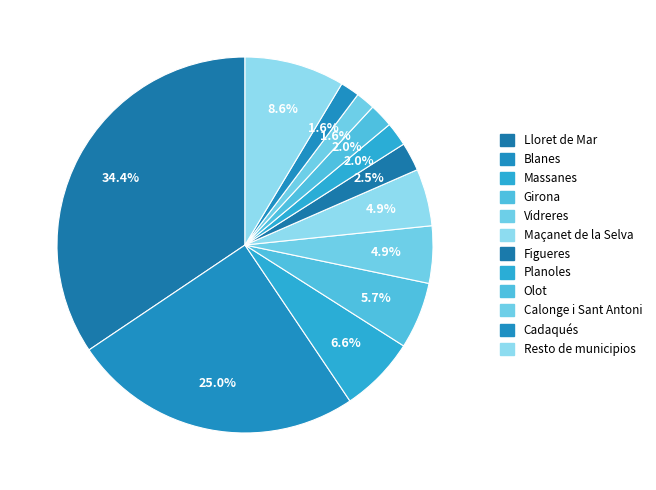

Does any single category account for the majority?

No